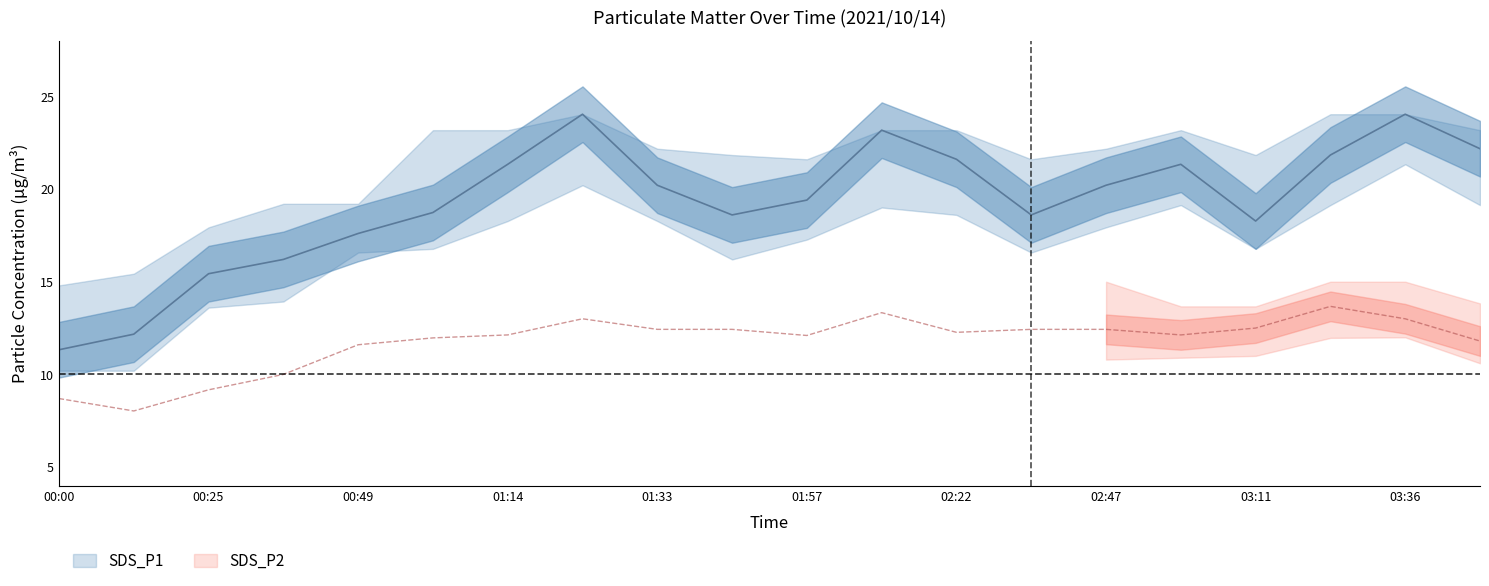

How many categories are shown in the chart?

20